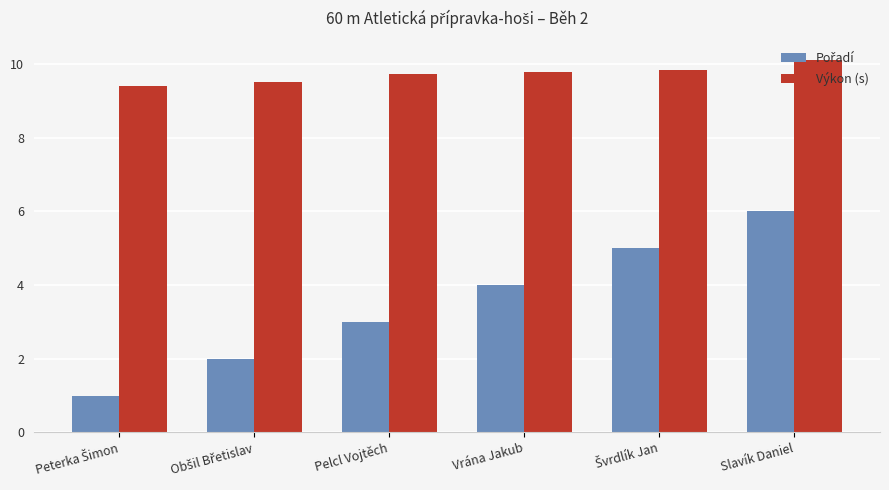

Is it true that Výkon (s) equals 9.8 at Vrána Jakub?

True